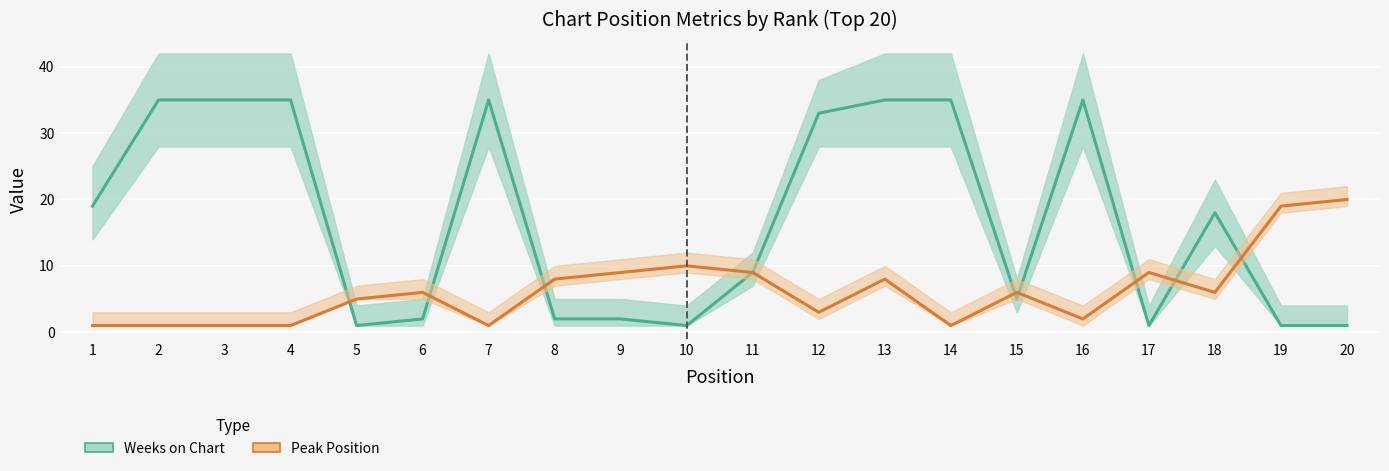

How many interior local peaks does the Weeks on Chart series have?

3